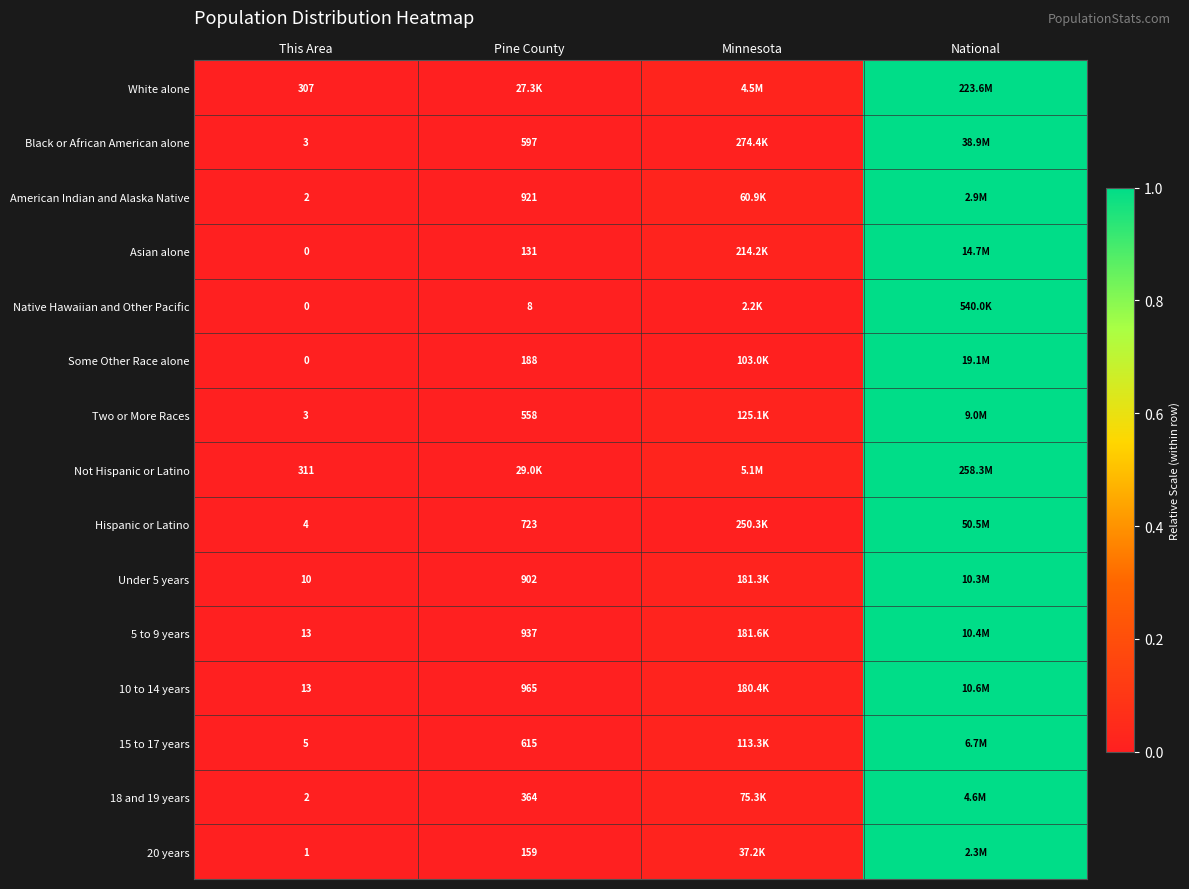

Is the value of 15 to 17 years at Pine County greater than the value of Native Hawaiian and Other Pacific at This Area?

Yes